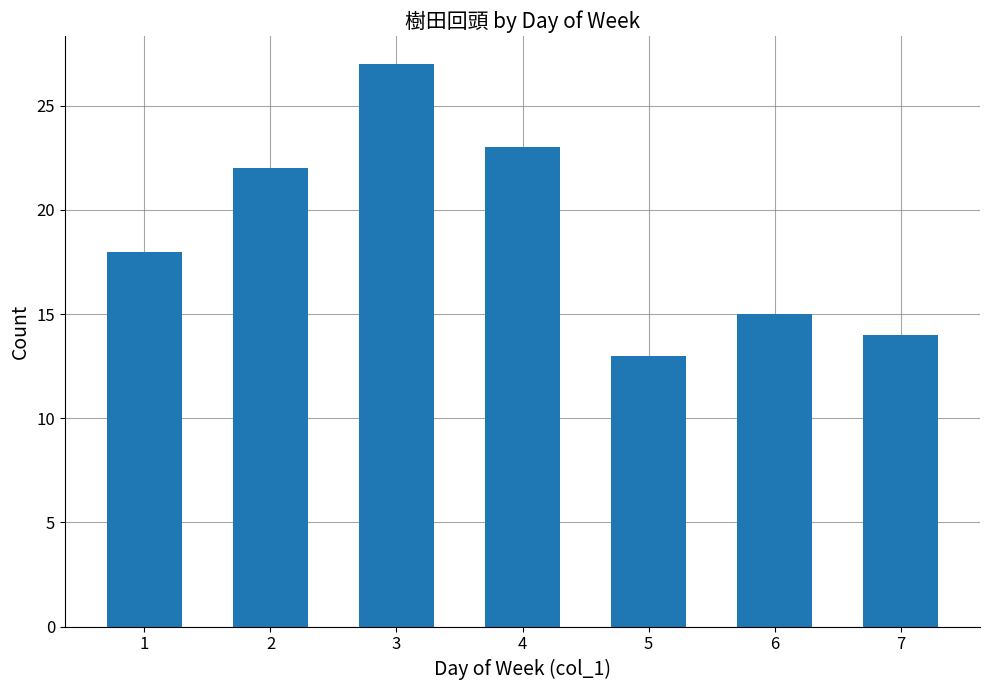

Between 7 and 4, which is larger?

4